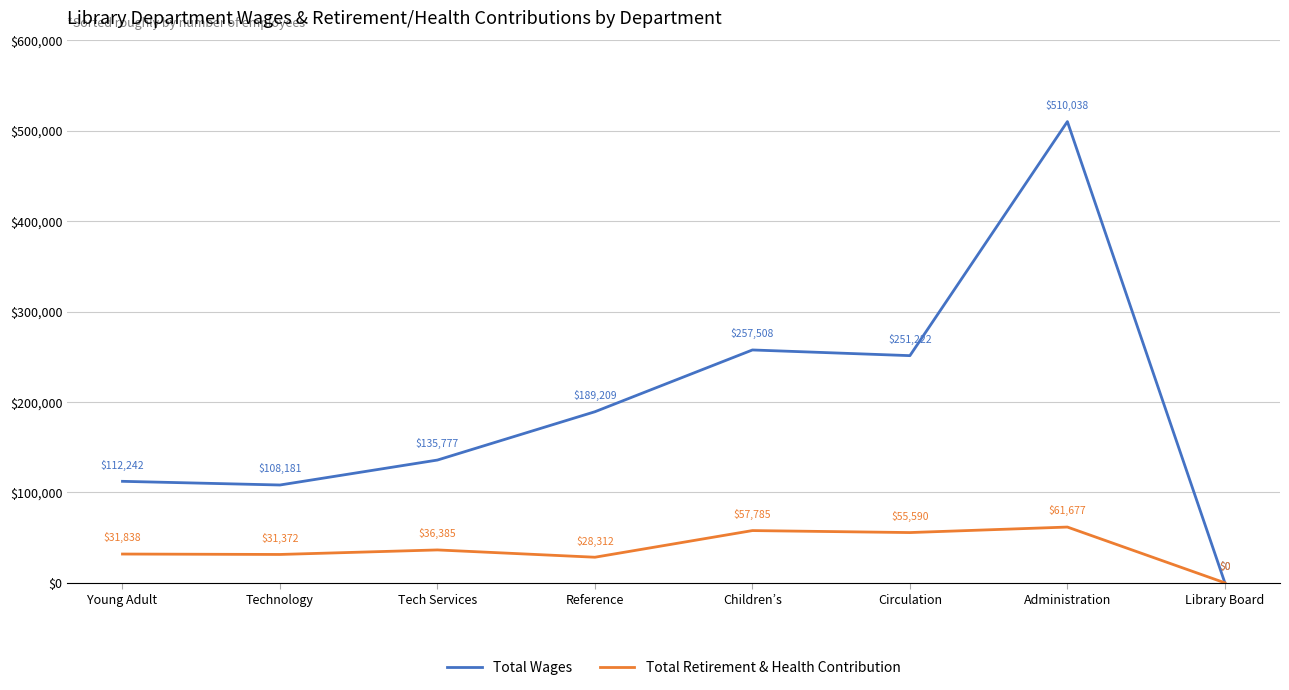

Is it true that Total Wages equals 232799 at Tech Services?

False